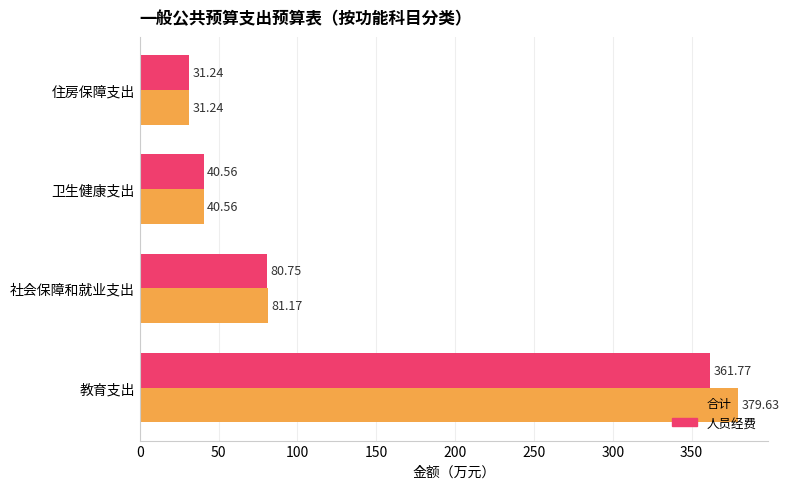

Where is 人员经费 nearest to the value 196?

社会保障和就业支出